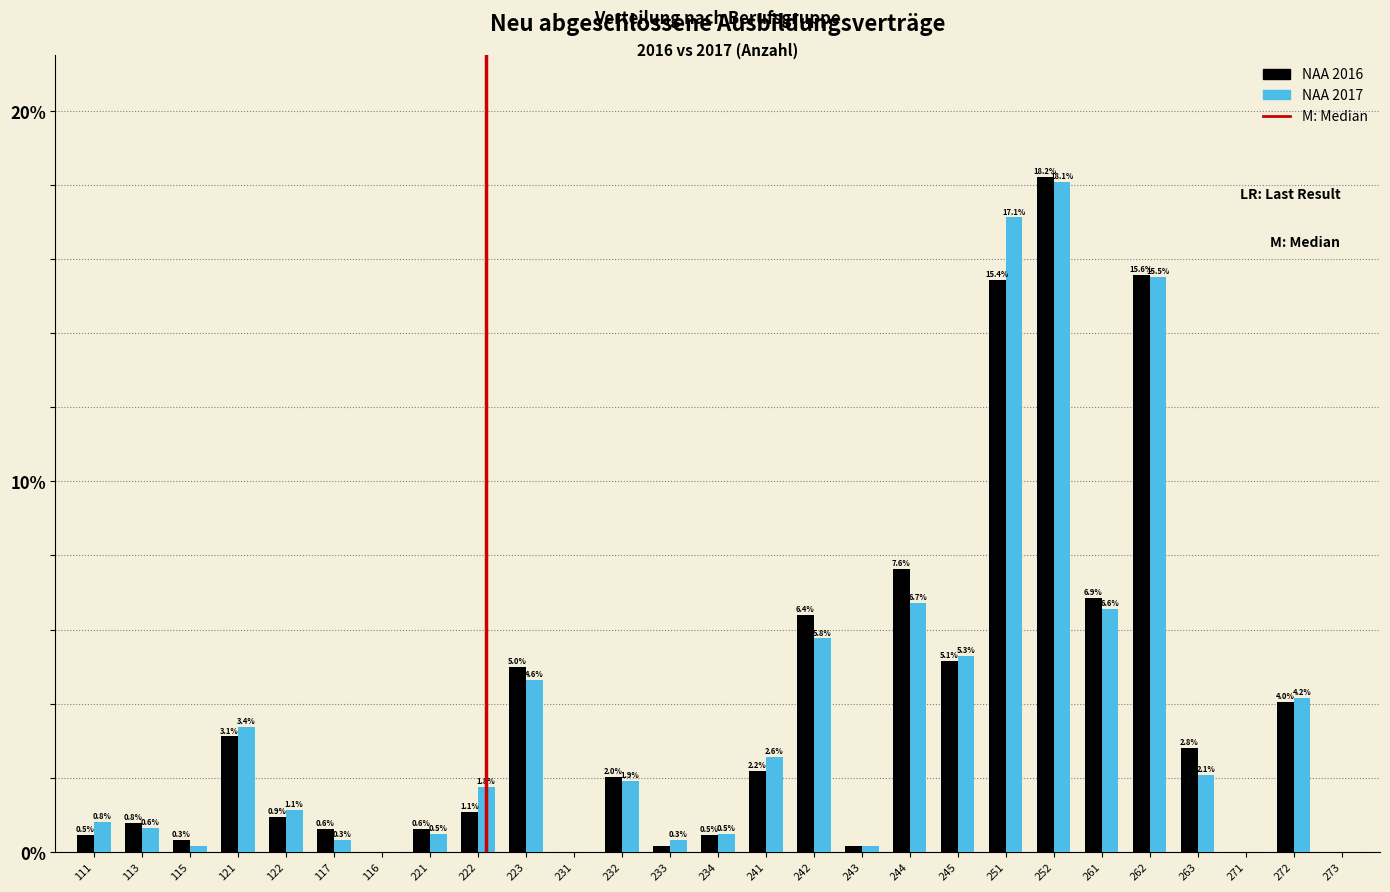

What is the sum of the NAA 2016 values at 121 and 223?

8.1